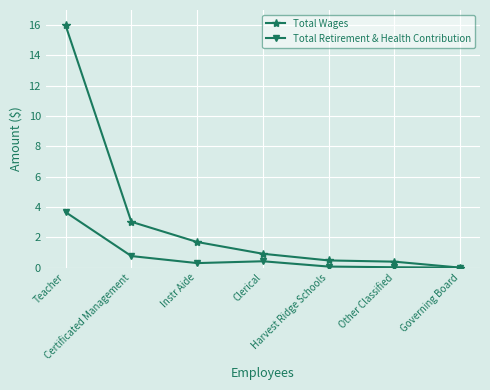

True or false: Total Wages has more than 2 interior local peaks.

False